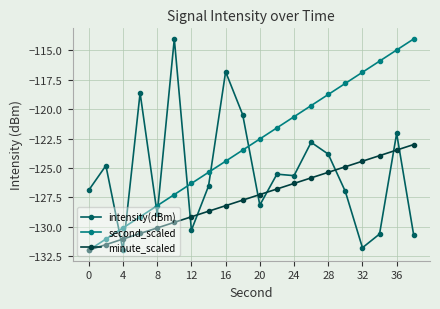

What is the difference between the second highest and minimum values in the intensity(dBm) series?

15.1